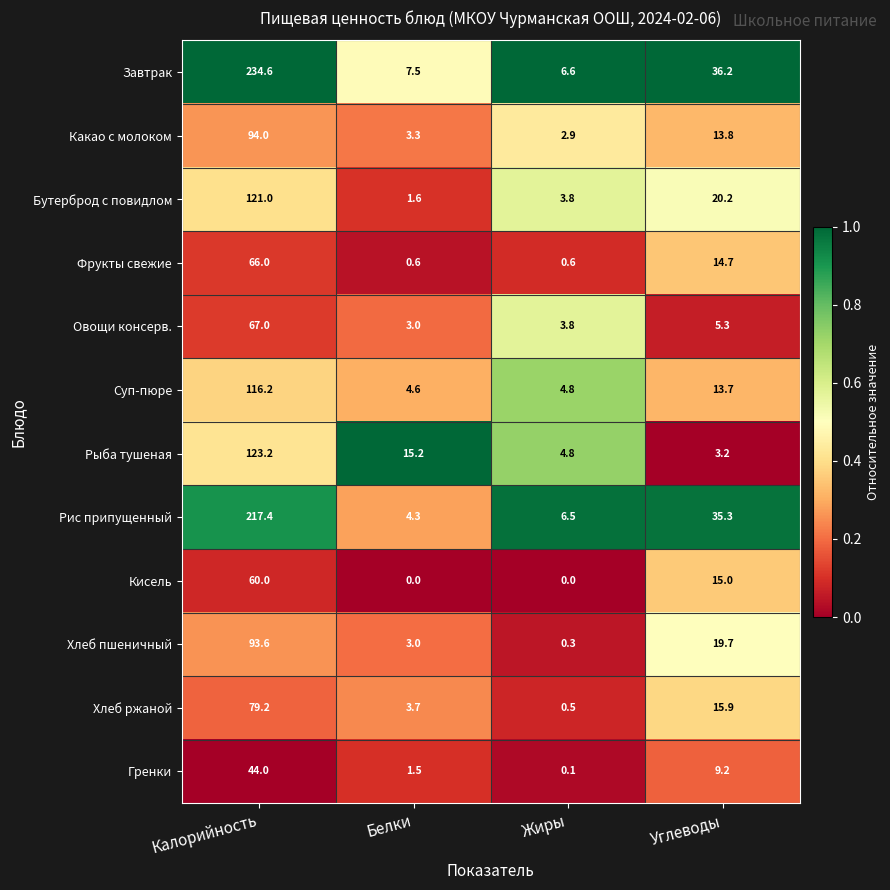

What is the difference between the second highest and minimum values in the Суп-пюре series?

9.1